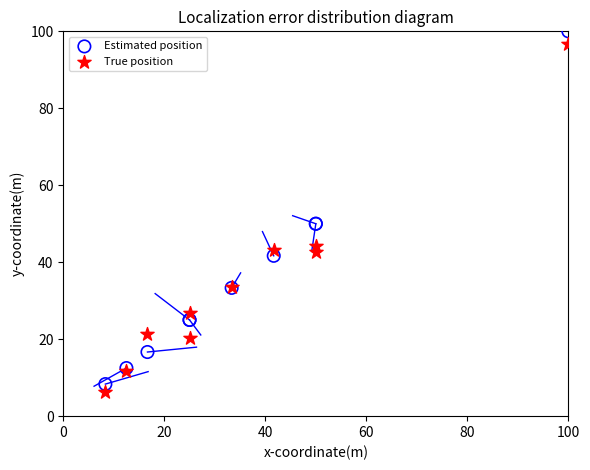

Which series has the widest spread of Y values?

Estimated position